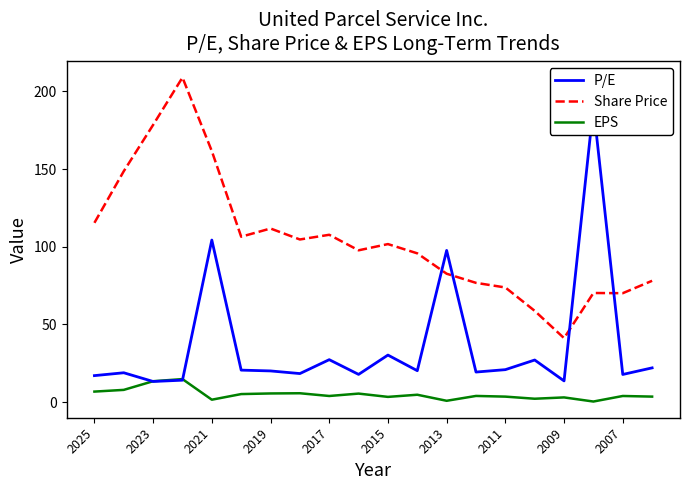

True or false: EPS and Share Price intersect in this chart.

False